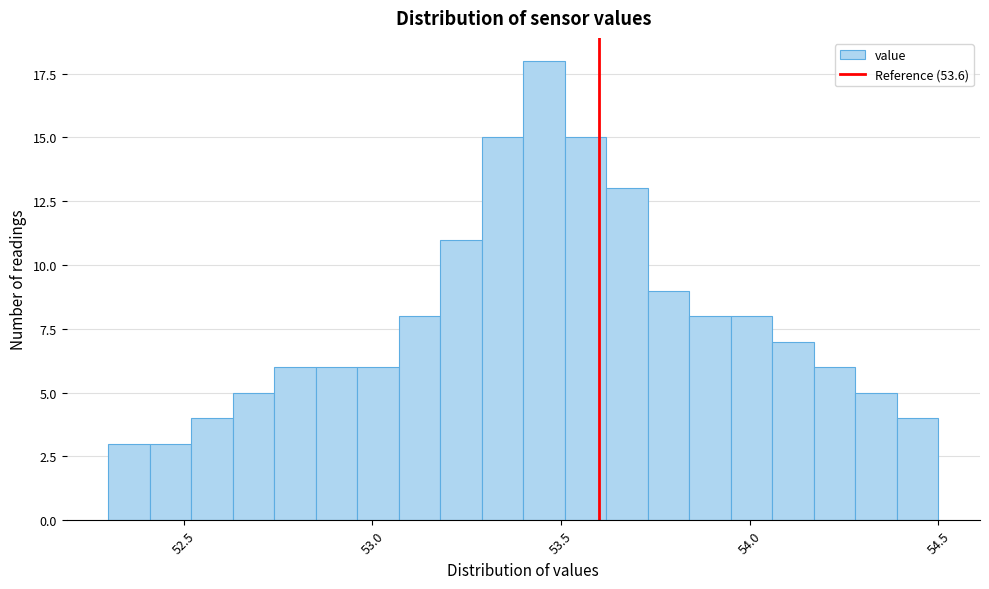

Read against the x-axis, roughly where is the centre of the tallest bar?

53.45